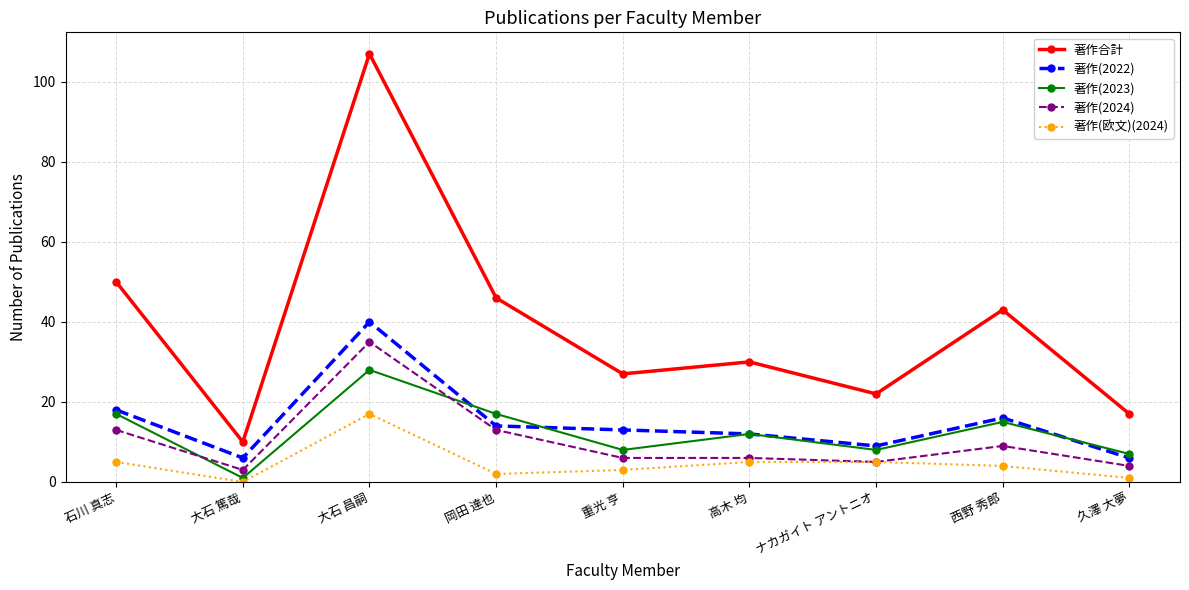

What is the approximate value of 著作(2024) at ナカガイト アントニオ, to the nearest 5?

5